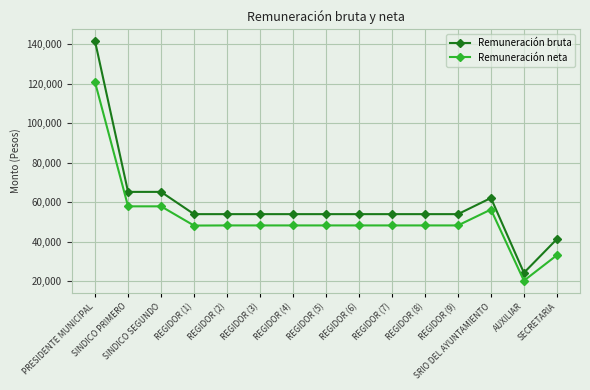

True or false: Remuneración bruta and Remuneración neta intersect in this chart.

False